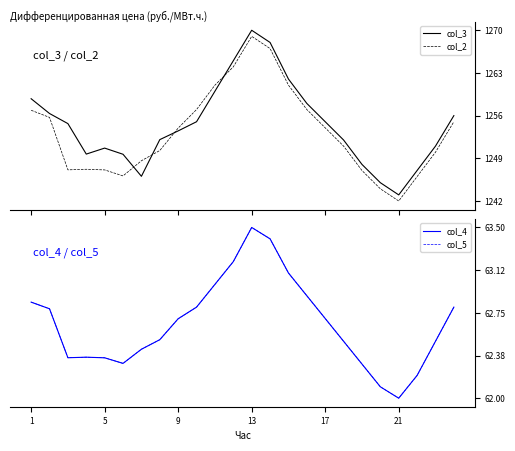

After their last crossing, which series has the higher values: col_3 or col_2?

col_3